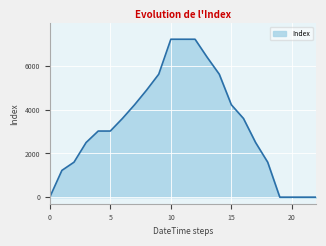

What is the maximum value shown in the chart?

7225